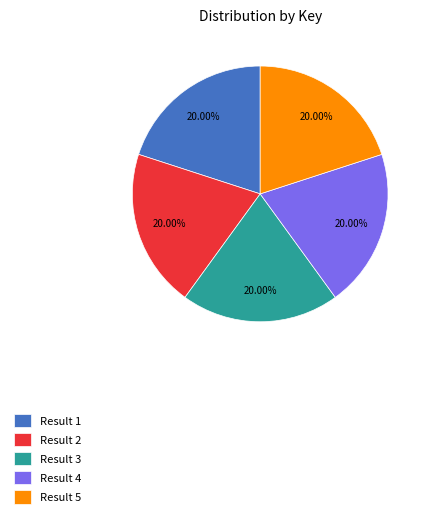

Is the sum of Result 5 and Result 1 greater than half?

No